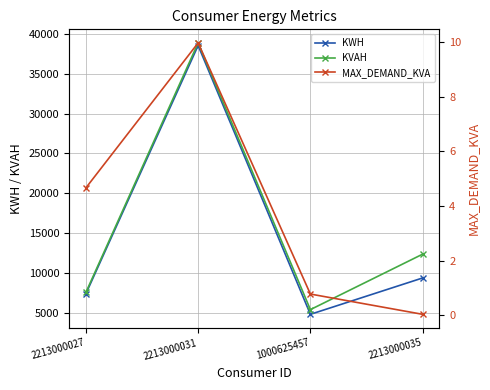

The value of MAX_DEMAND_KVA at 2213000035 is 0.0. True or false?

True